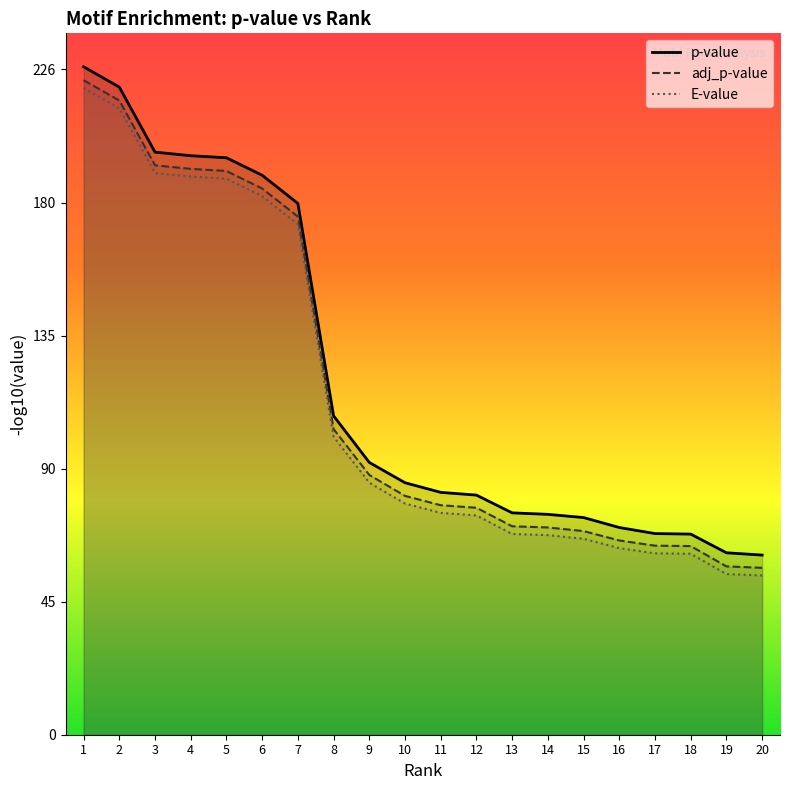

At how many categories does at least one series exceed 198?

2